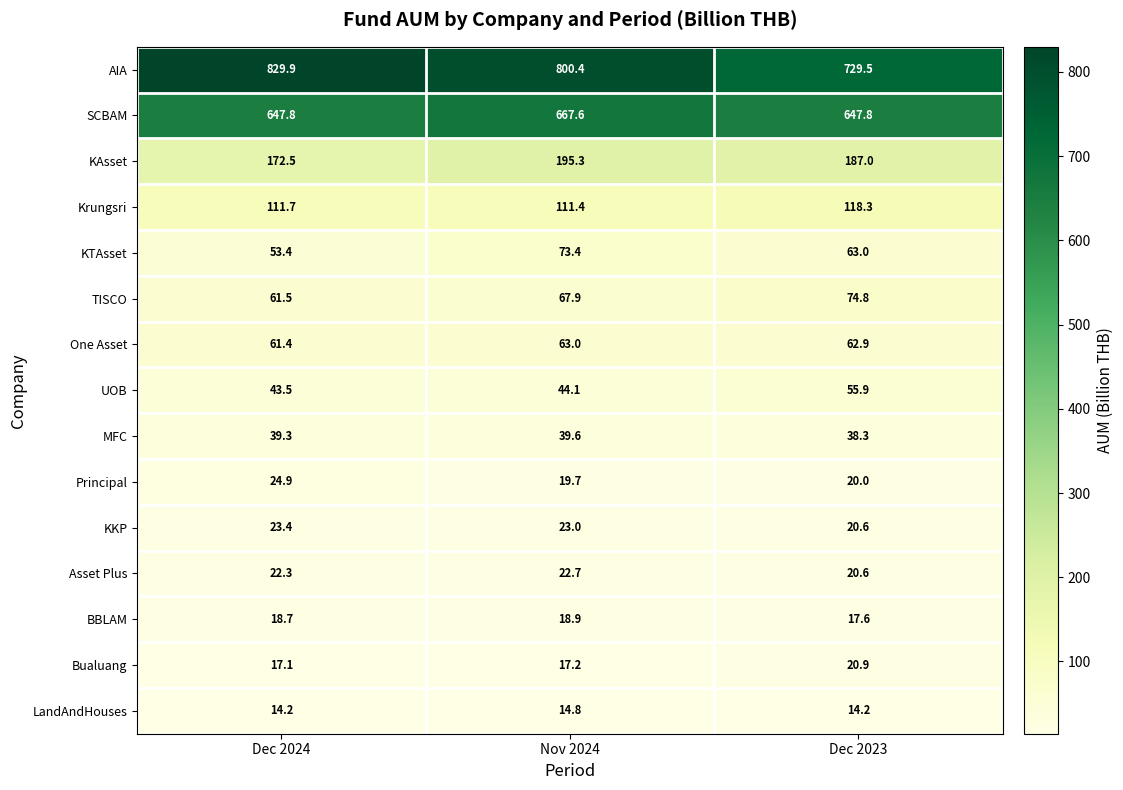

At which label is AIA closest to 779?

Nov 2024